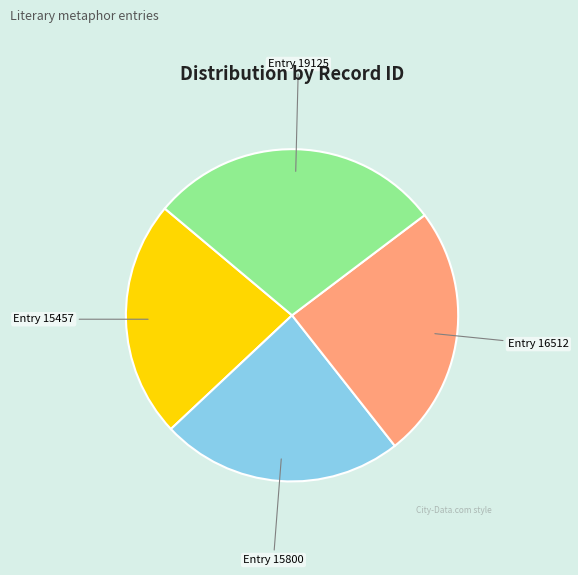

Is there a majority slice in this chart?

No